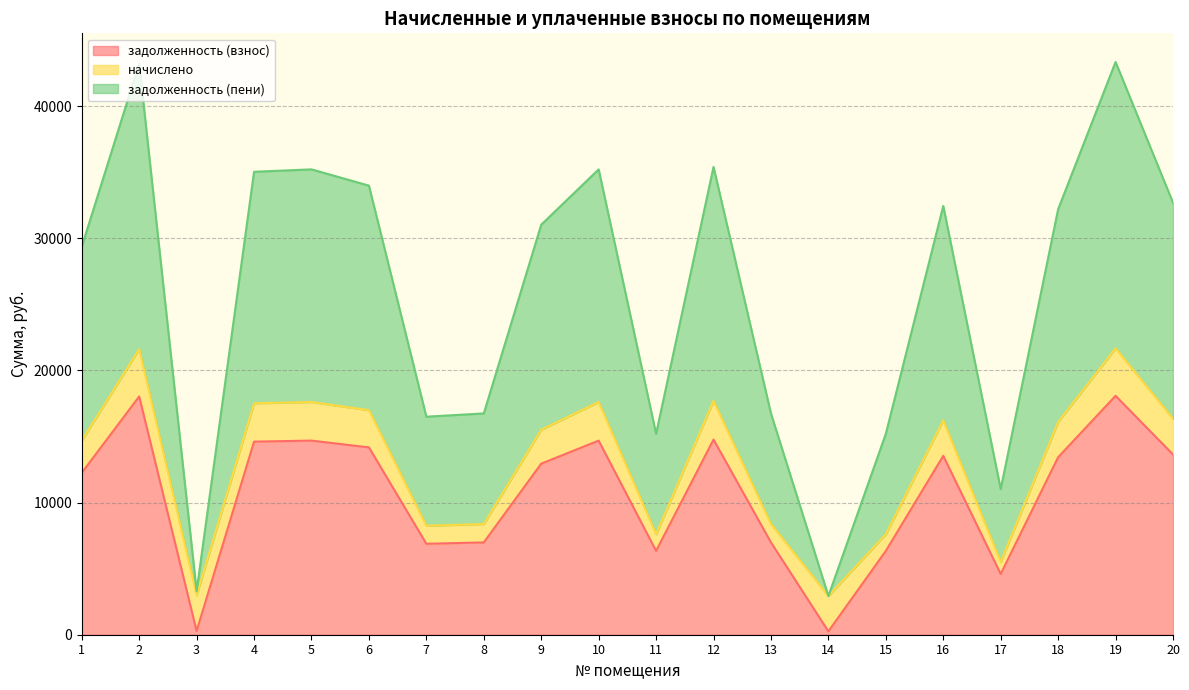

What is the difference between the maximum and second lowest values in the задолженность (взнос) series?

17798.2